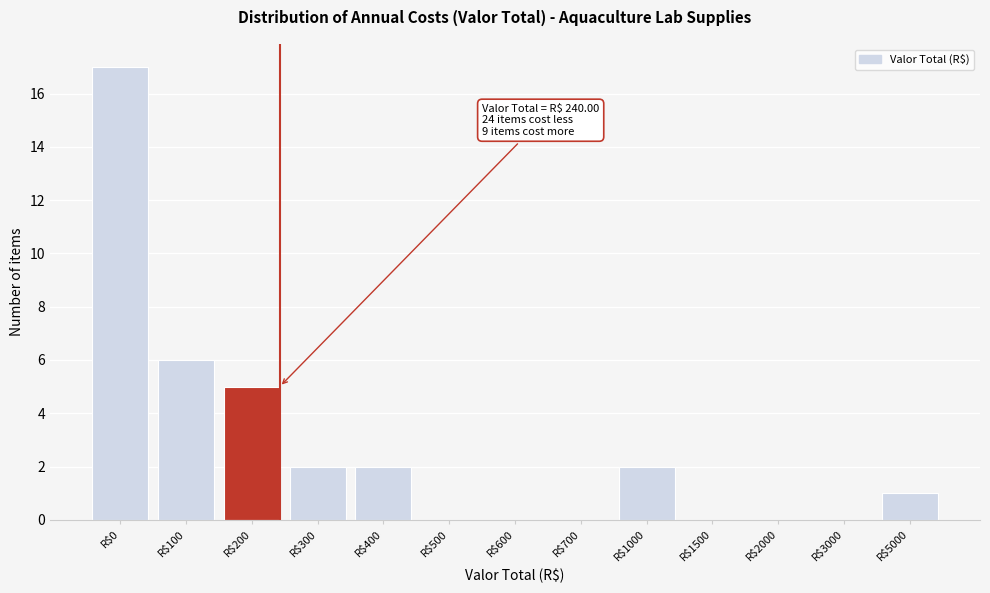

Which category has the highest value across all series?

R$0